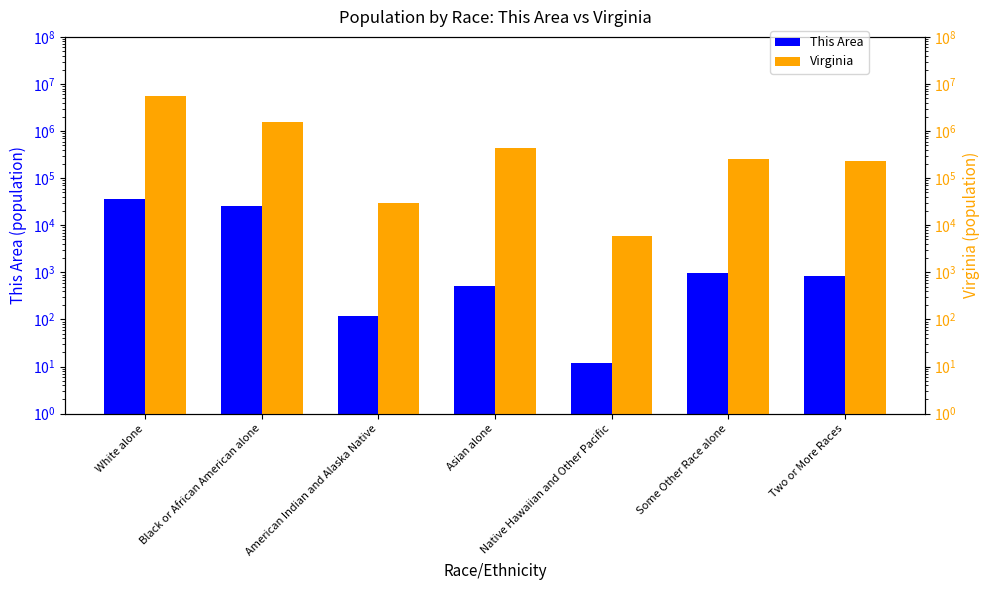

What is the highest value of the This Area series?

36383